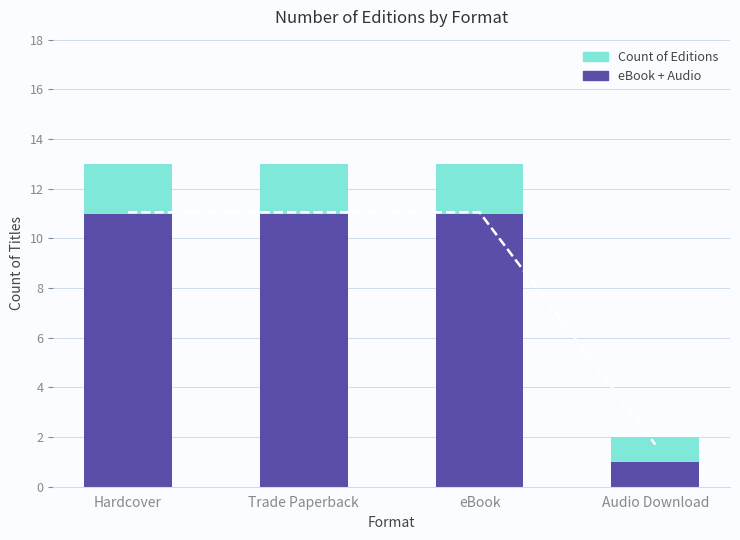

What is the difference between the maximum and minimum values in the Count of Editions series?

11